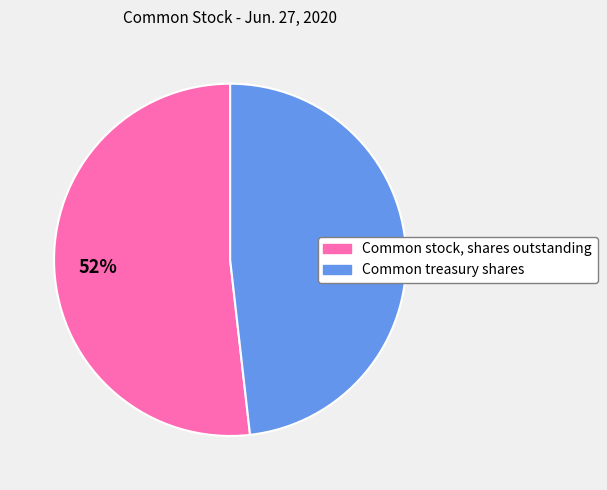

Which slice is the largest?

Common stock, shares outstanding